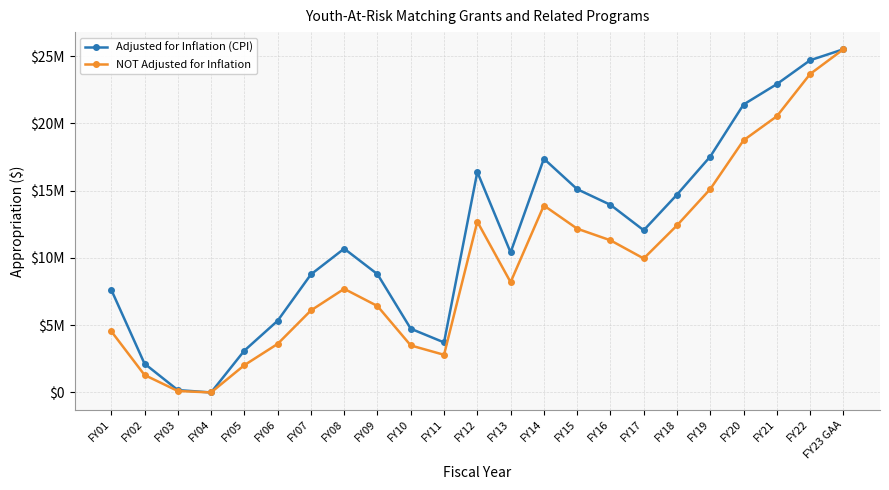

Reading left to right, list all the values displayed in this chart.

Adjusted for Inflation (CPI): FY01=7643524	FY02=2143440	FY03=177467	FY04=0	FY05=3109385	FY06=5330843	FY07=8776888	FY08=10692990	FY09=8793456	FY10=4739214	FY11=3721002	FY12=16395880	FY13=10412347	FY14=17378753	FY15=15116385	FY16=13951727	FY17=12059827	FY18=14708116	FY19=17542518	FY20=21410433	FY21=22926854	FY22=24701616	FY23 GAA=25518048
NOT Adjusted for Inflation: FY01=4554940	FY02=1299940	FY03=110000	FY04=0	FY05=2029000	FY06=3610000	FY07=6098100	FY08=7705000	FY09=6425000	FY10=3496822	FY11=2800000	FY12=12700000	FY13=8201178	FY14=13901178	FY15=12178039	FY16=11314449	FY17=9962124	FY18=12422124	FY19=15123151	FY20=18749343	FY21=20536857	FY22=23677285	FY23 GAA=25518048